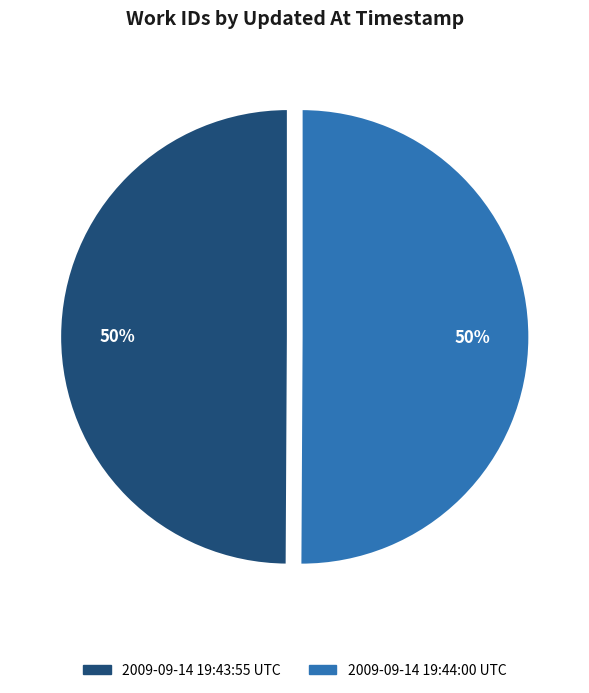

Count the number of slices in the pie.

2